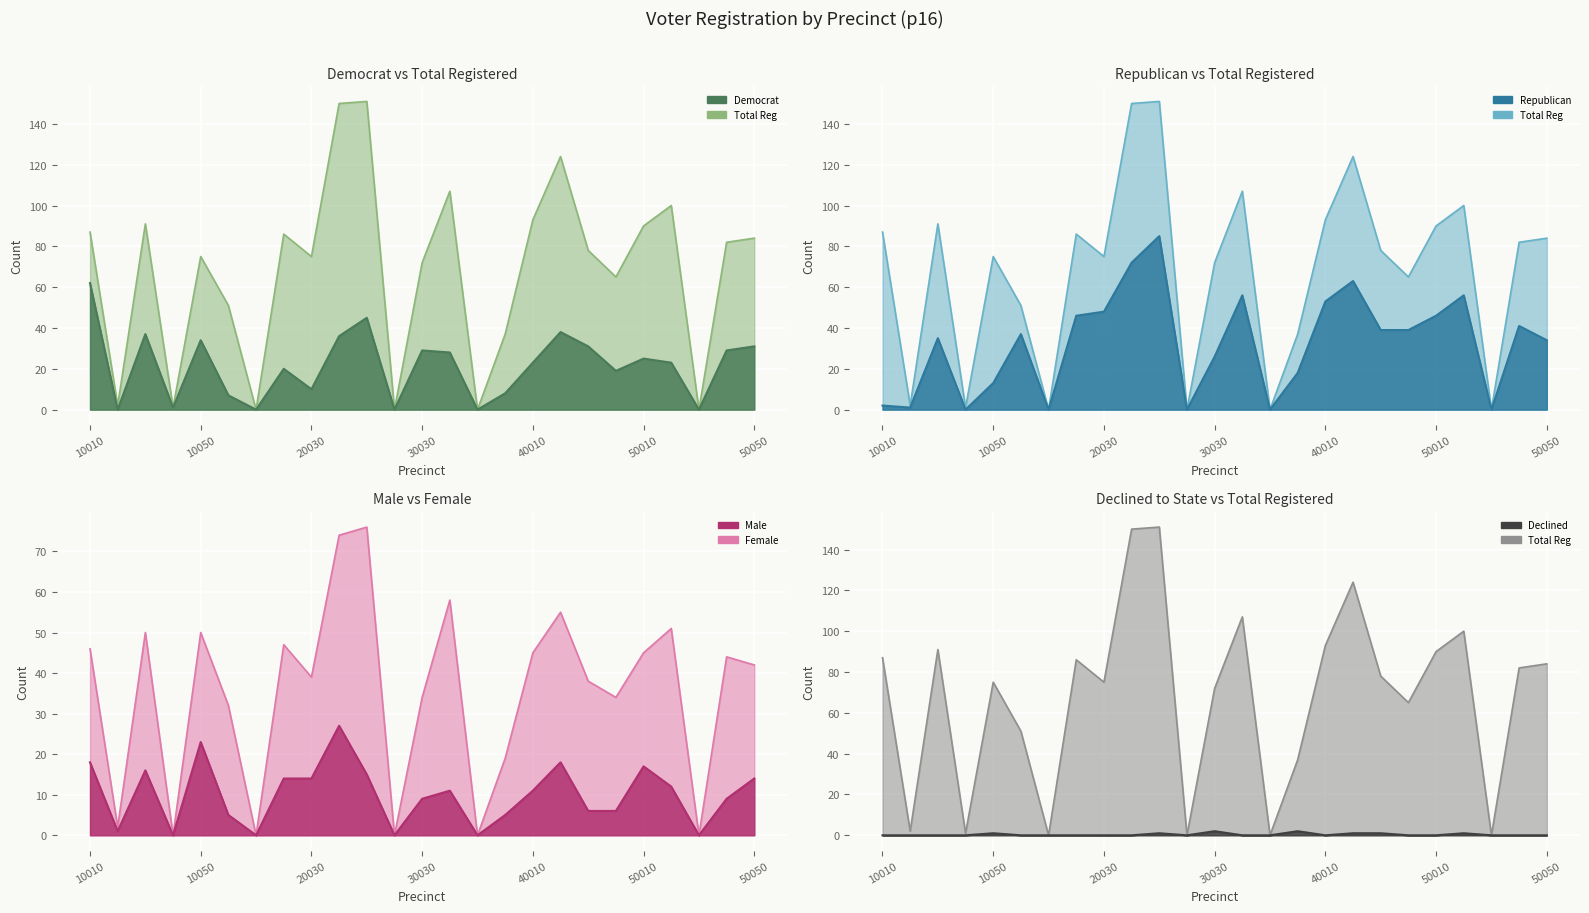

How many positive values does the dem series have?

20